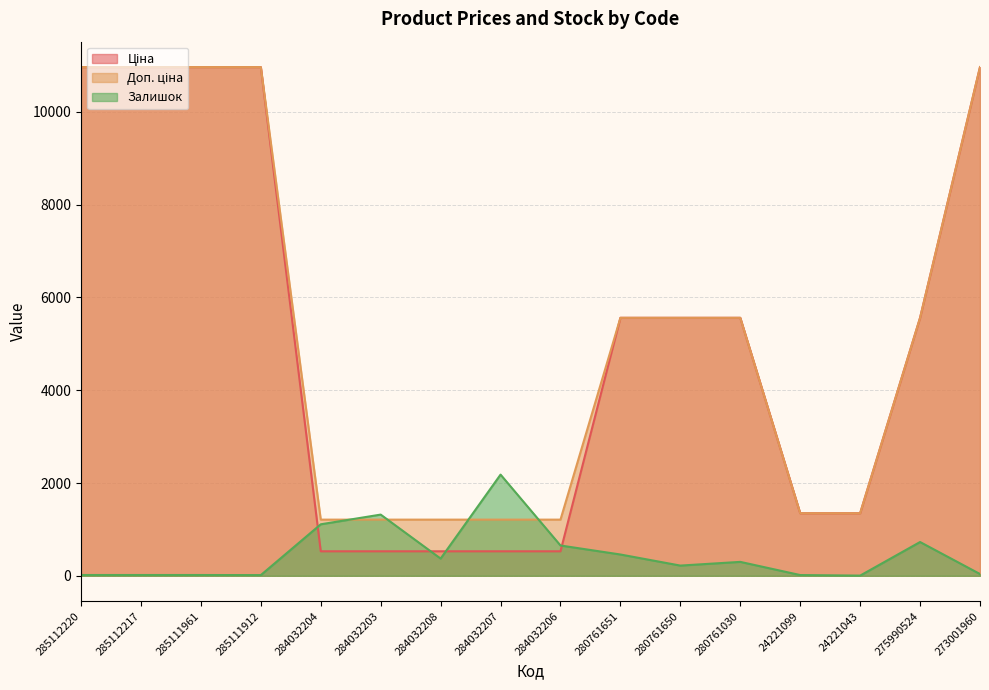

The value of Доп. ціна at 284032203 is 2001.4. True or false?

False